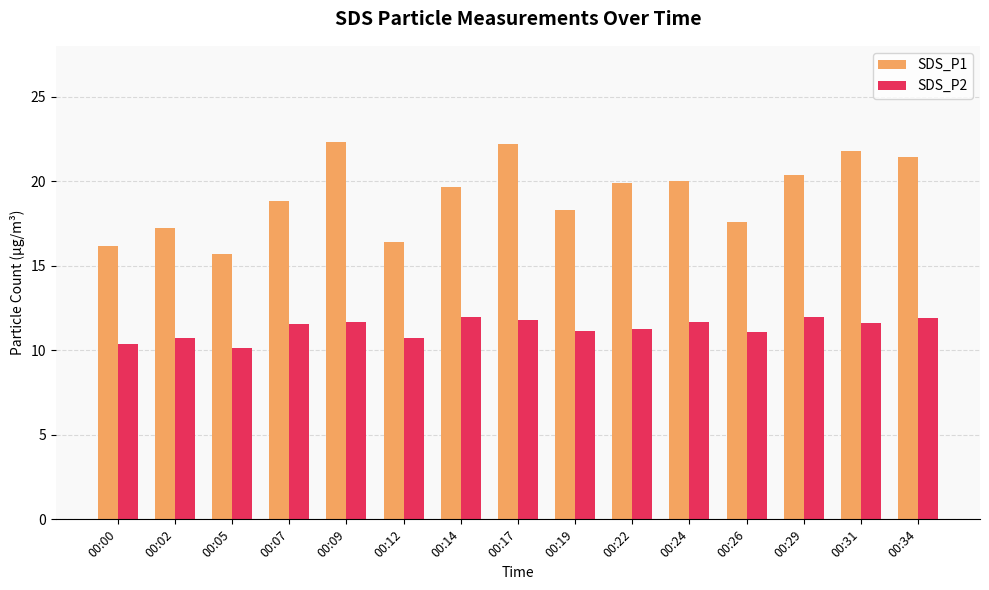

What is the difference between the SDS_P2 values at 00:05 and 00:12?

0.6